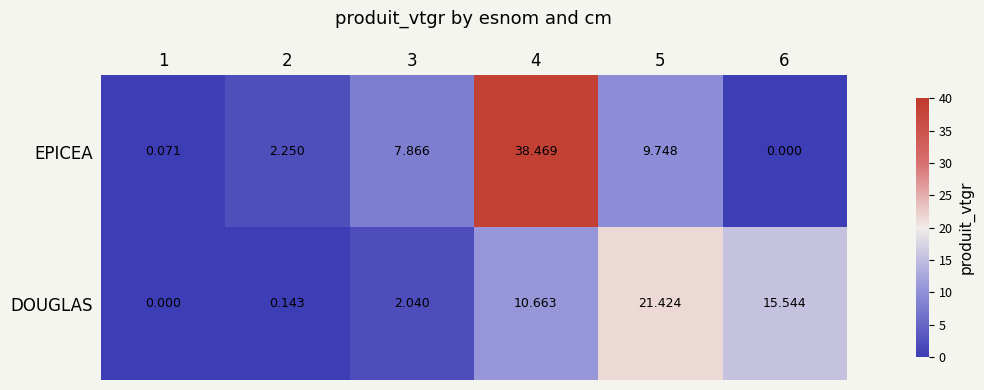

Is the value of EPICEA at 2 greater than the value of DOUGLAS at 2?

Yes